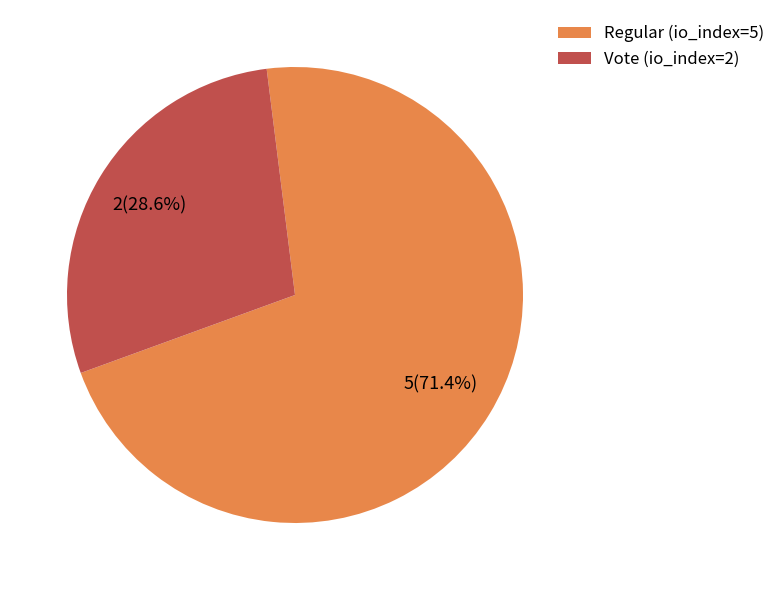

The Vote (io_index=2) slice represents 23% of the pie. True or false?

False